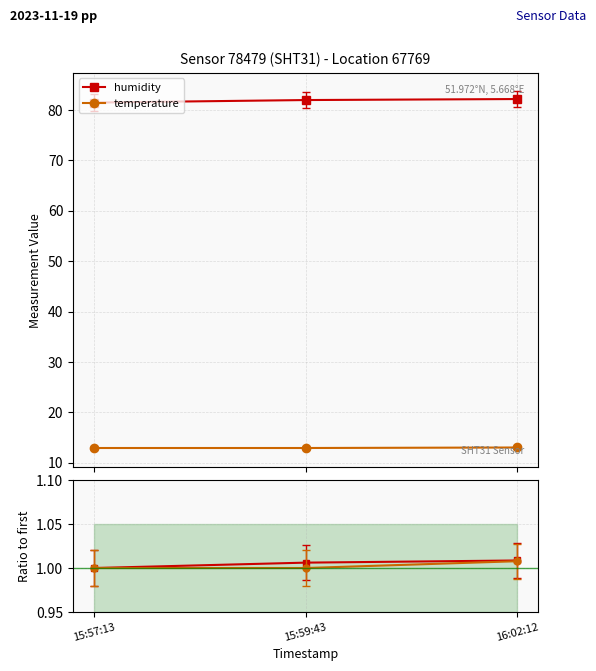

Which series has the largest range (max minus min)?

humidity